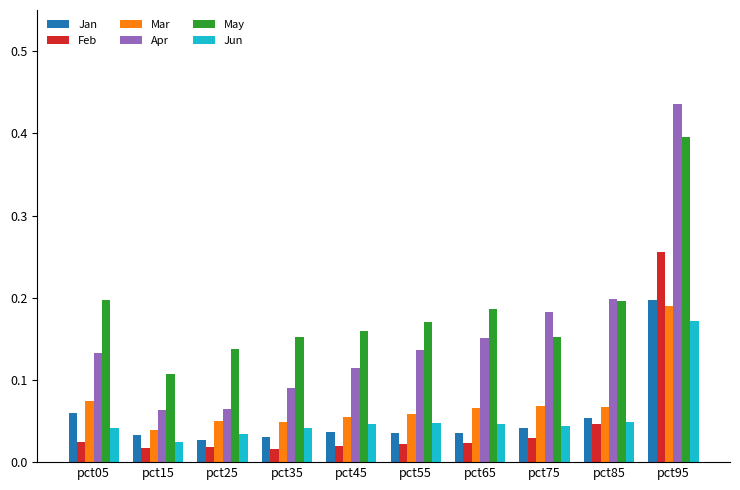

Does the chart contain stacked bars?

No